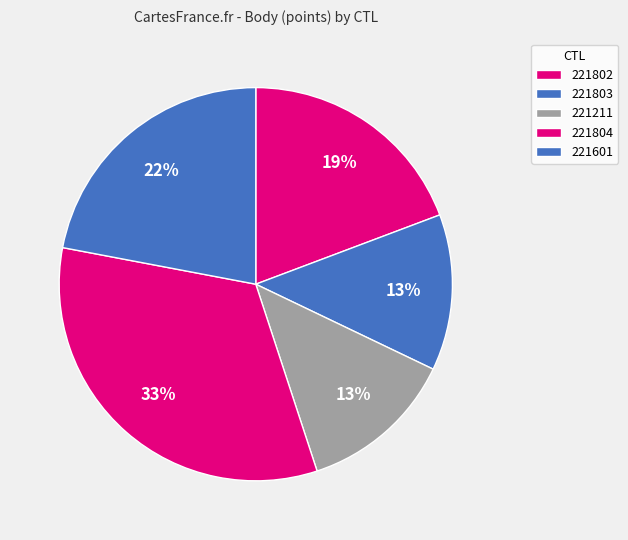

Between 221802 and 221803, which is larger?

221802